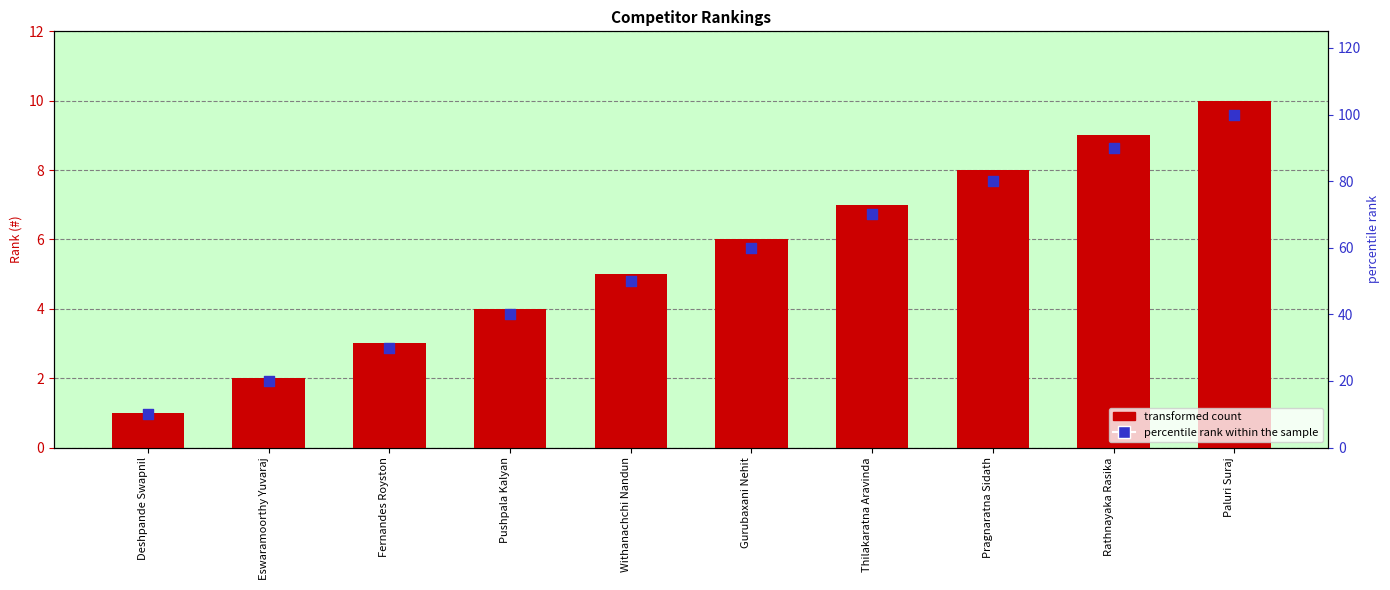

Which series reaches the minimum Y coordinate?

#